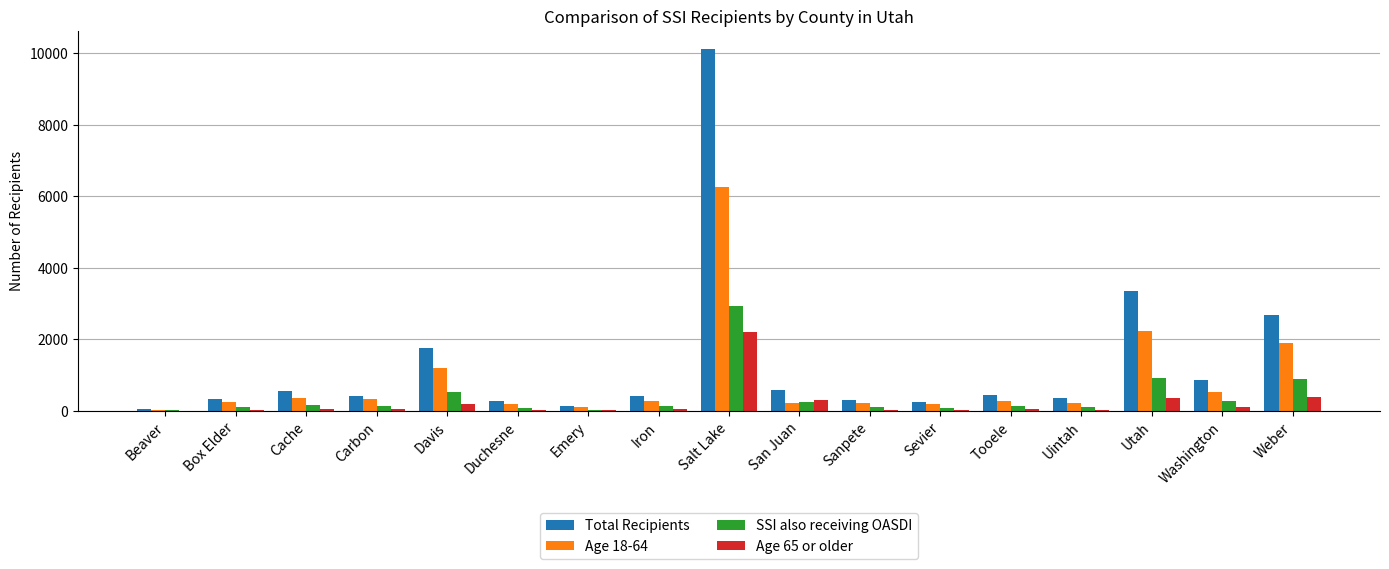

True or false: SSI also receiving OASDI has a value of 2942 at Salt Lake.

True